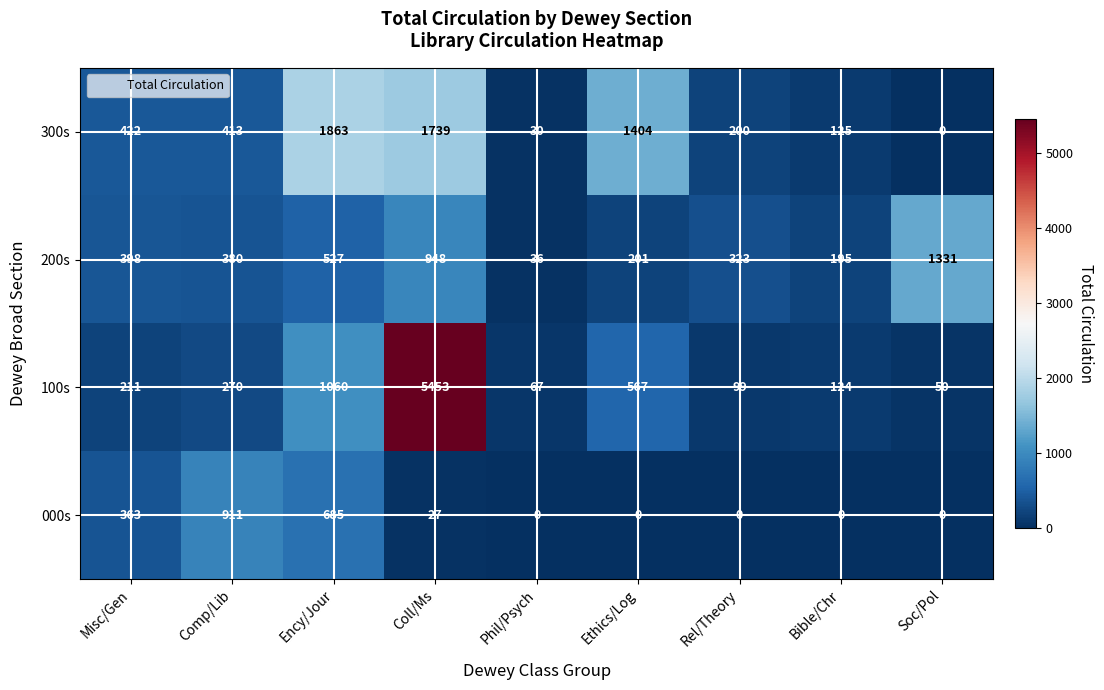

What is the highest value of the 100s series?

5453